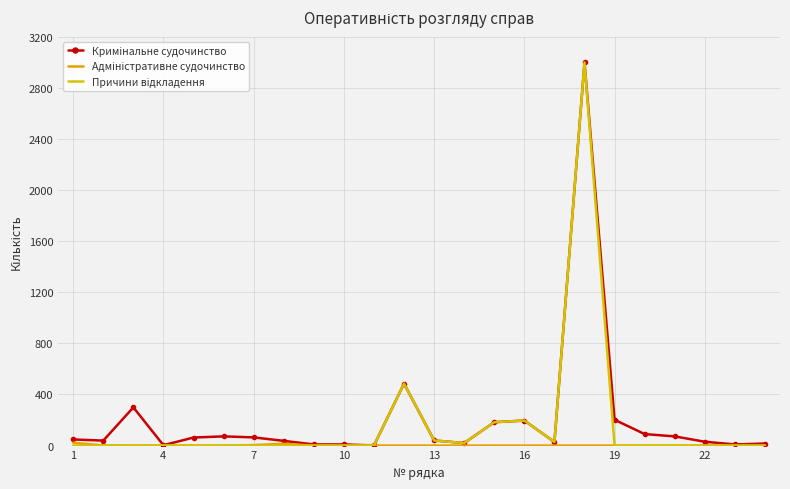

How many data points in Кримінальне судочинство are above 48?

11